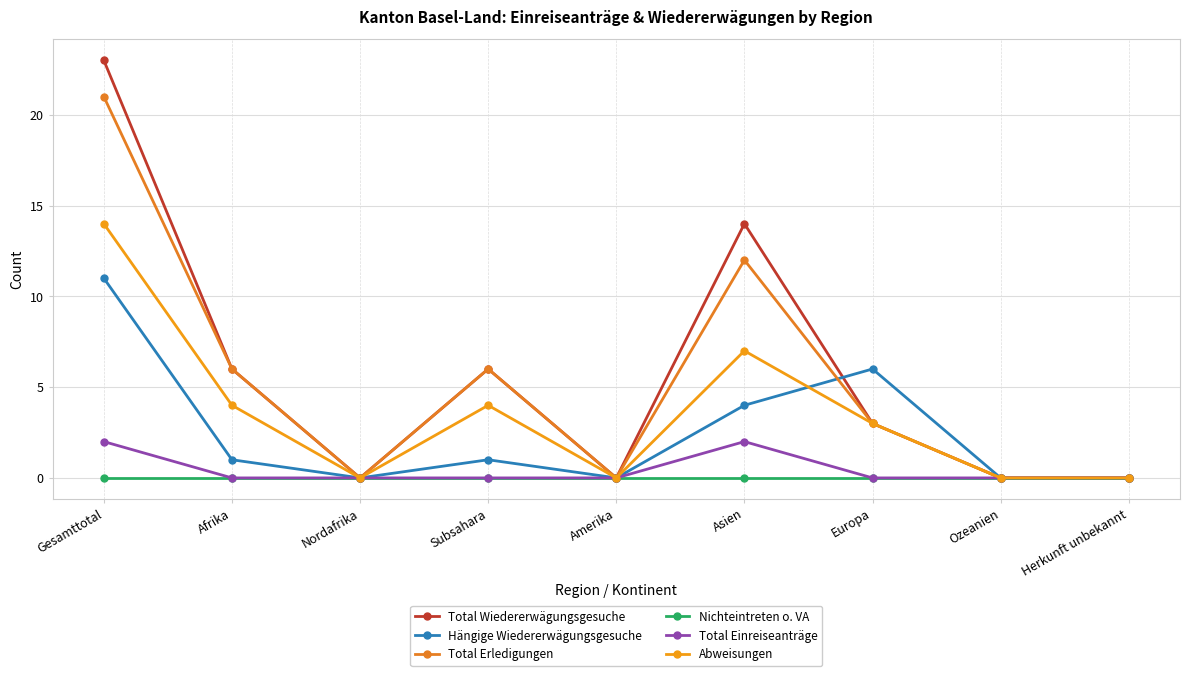

Where is the first local maximum for Total Wiedererwägungsgesuche?

Subsahara